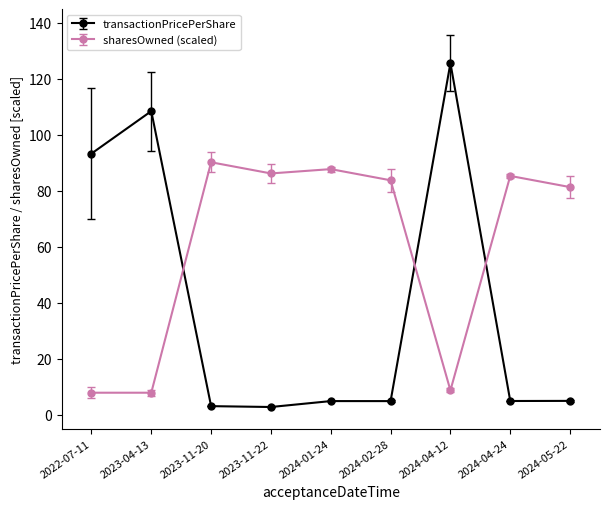

What is the sum of all transactionPricePerShare values?

352.5